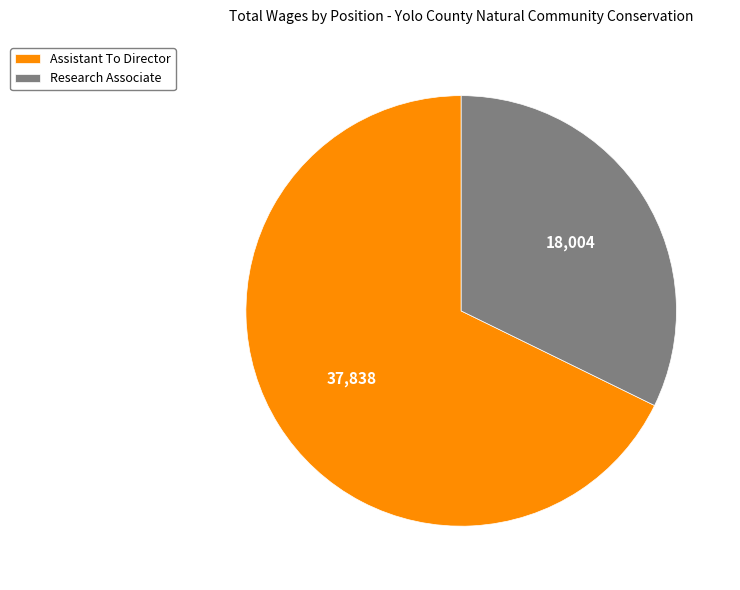

Rank the categories by value from lowest to highest.

Research Associate, Assistant To Director